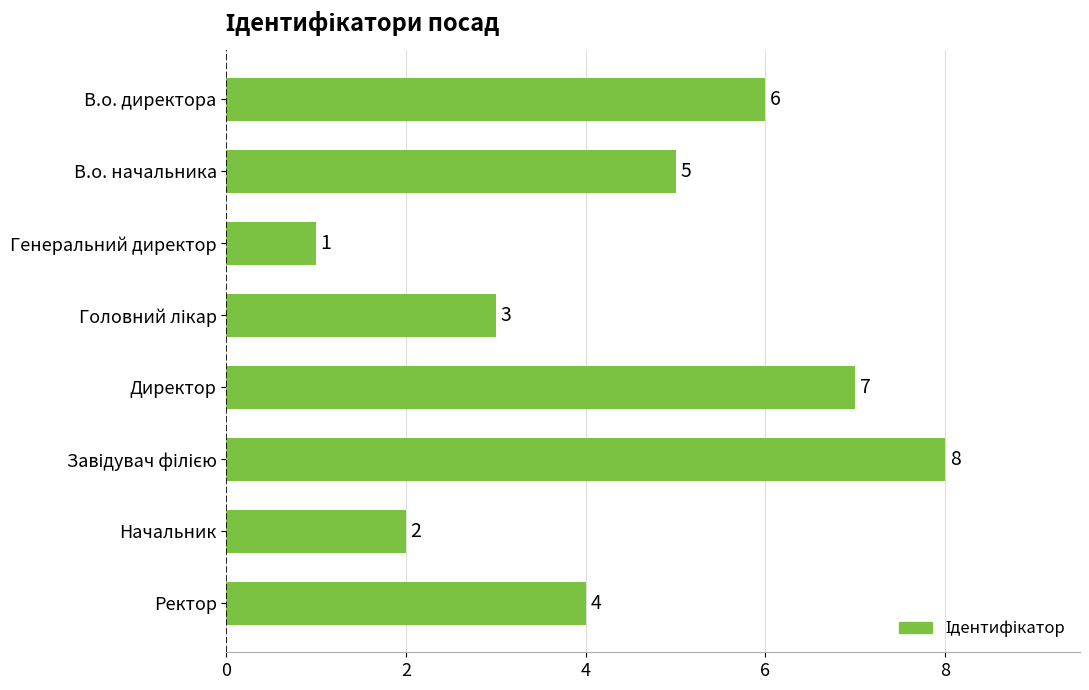

True or false: the data shows 1 at Ректор.

False